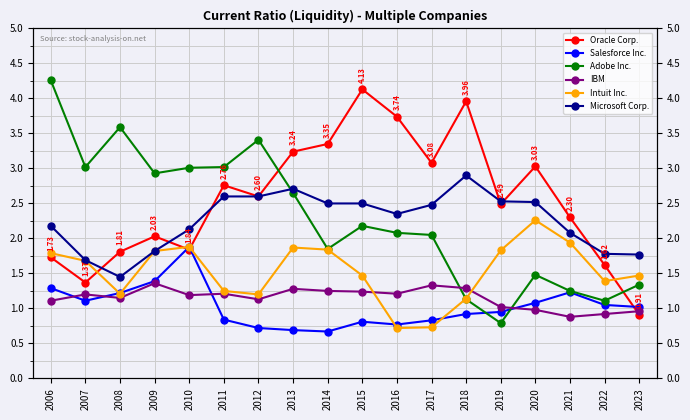

Reading left to right, list all the values displayed in this chart.

Oracle Corp.: 1.7	1.4	1.8	2.0	1.8	2.8	2.6	3.2	3.4	4.1	3.7	3.1	4.0	2.5	3.0	2.3	1.6	0.9
Salesforce Inc.: 1.3	1.1	1.2	1.4	1.9	0.8	0.7	0.7	0.7	0.8	0.8	0.8	0.9	0.9	1.1	1.2	1.1	1.0
Adobe Inc.: 4.3	3.0	3.6	2.9	3.0	3.0	3.4	2.6	1.9	2.2	2.1	2.0	1.1	0.8	1.5	1.2	1.1	1.3
IBM: 1.1	1.2	1.1	1.4	1.2	1.2	1.1	1.3	1.2	1.2	1.2	1.3	1.3	1.0	1.0	0.9	0.9	1.0
Intuit Inc.: 1.8	1.7	1.2	1.8	1.9	1.2	1.2	1.9	1.8	1.5	0.7	0.7	1.1	1.8	2.3	1.9	1.4	1.5
Microsoft Corp.: 2.2	1.7	1.4	1.8	2.1	2.6	2.6	2.7	2.5	2.5	2.4	2.5	2.9	2.5	2.5	2.1	1.8	1.8